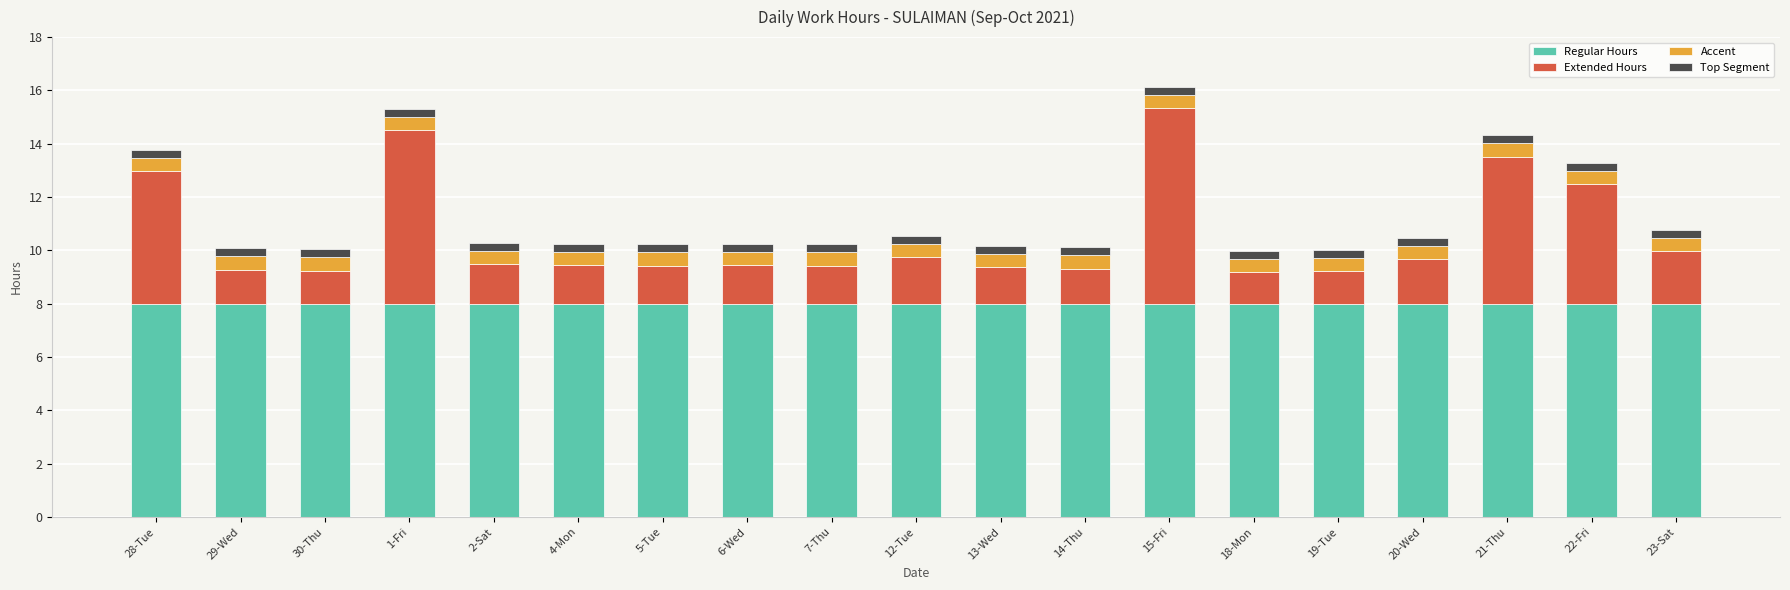

Are the bars grouped side by side (vs. stacked)?

No